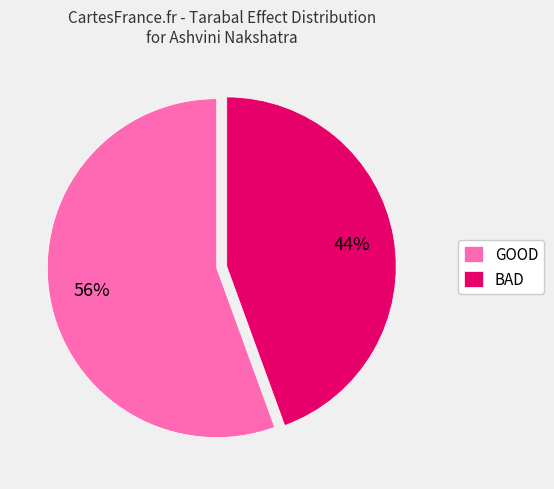

Which has a higher value, BAD or GOOD?

GOOD